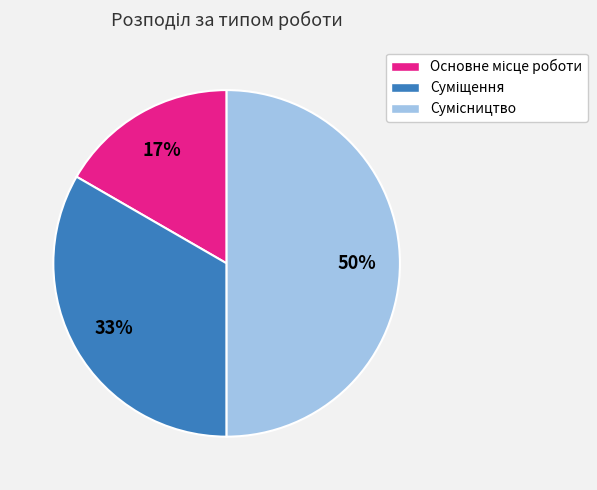

To the nearest percent, what is the difference between the largest and smallest slice percentages?

33%